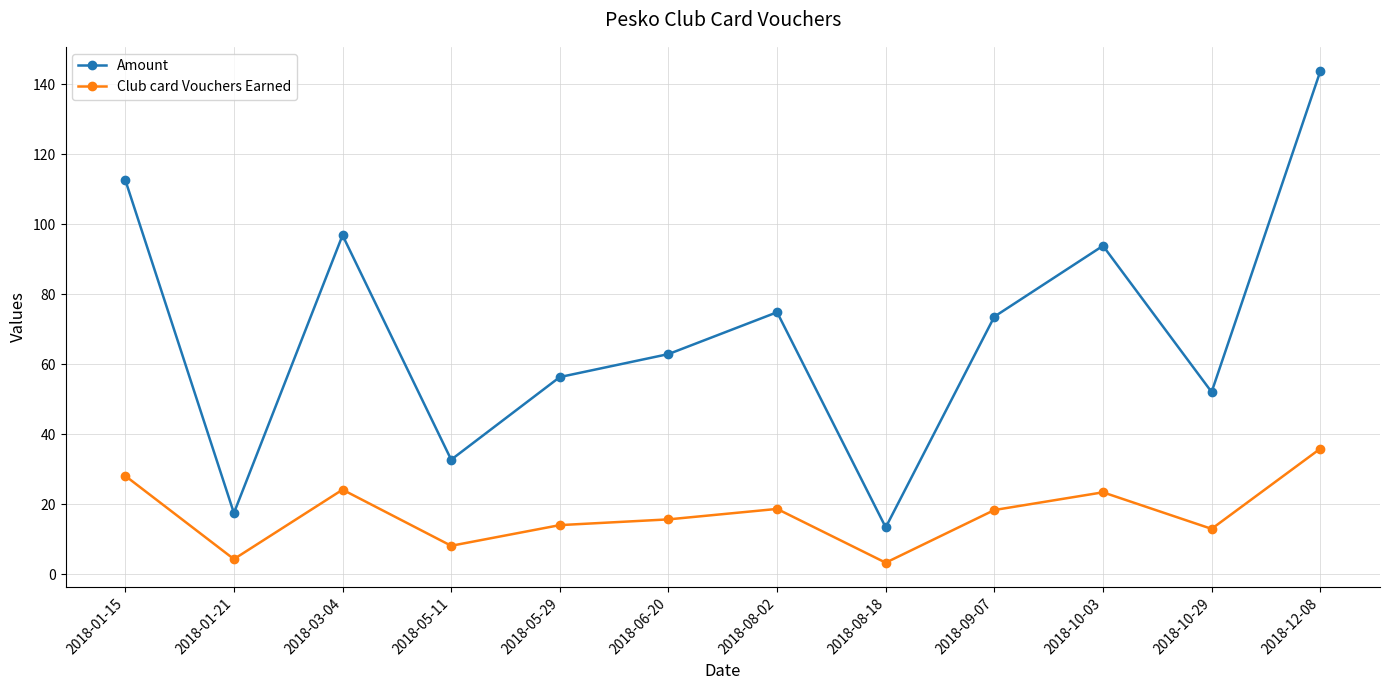

What is the difference between the second highest and minimum values in the Amount series?

99.2